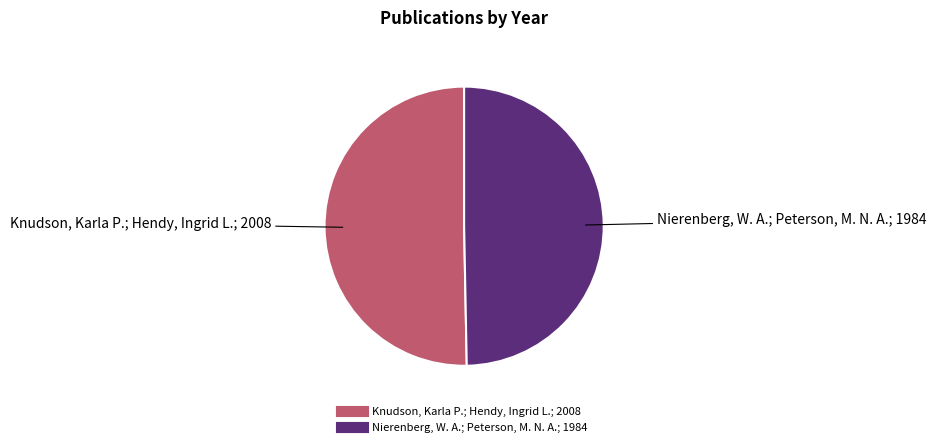

Do Nierenberg, W. A.; Peterson, M. N. A. and Knudson, Karla P.; Hendy, Ingrid L. together represent more than half of the pie?

Yes